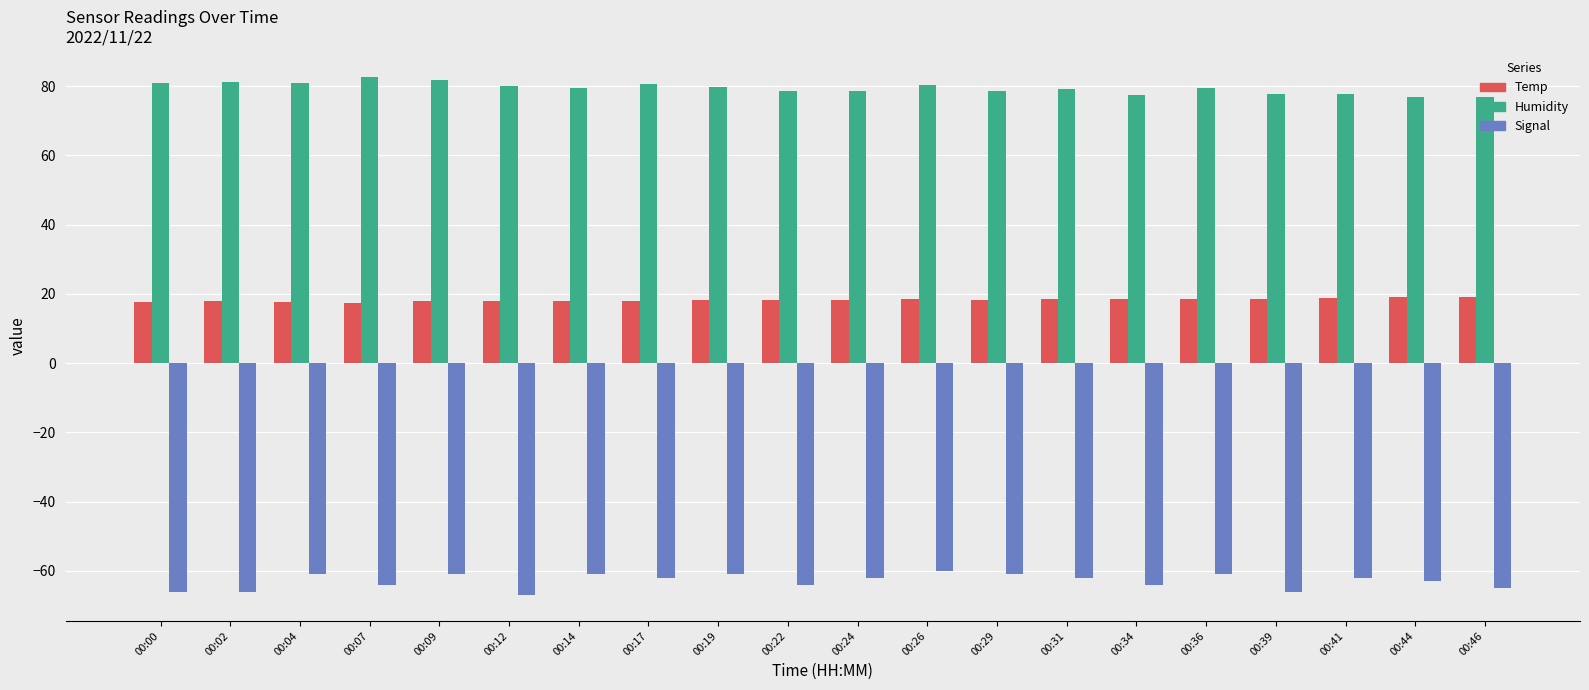

What is the greatest value displayed?

82.7